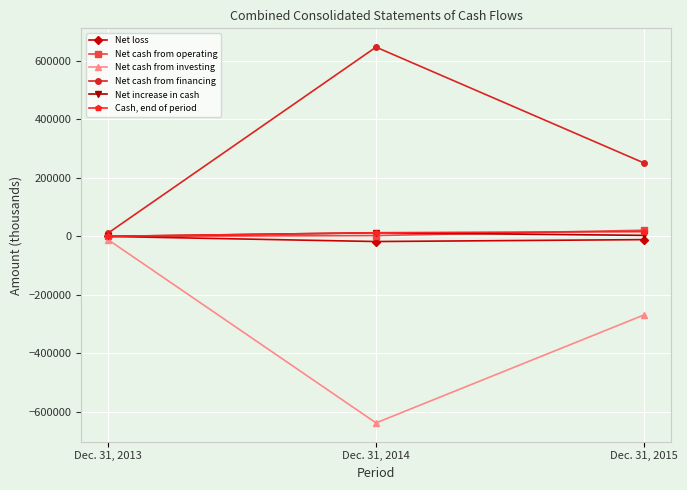

At which label is Net cash from investing closest to -324437?

Dec. 31, 2015